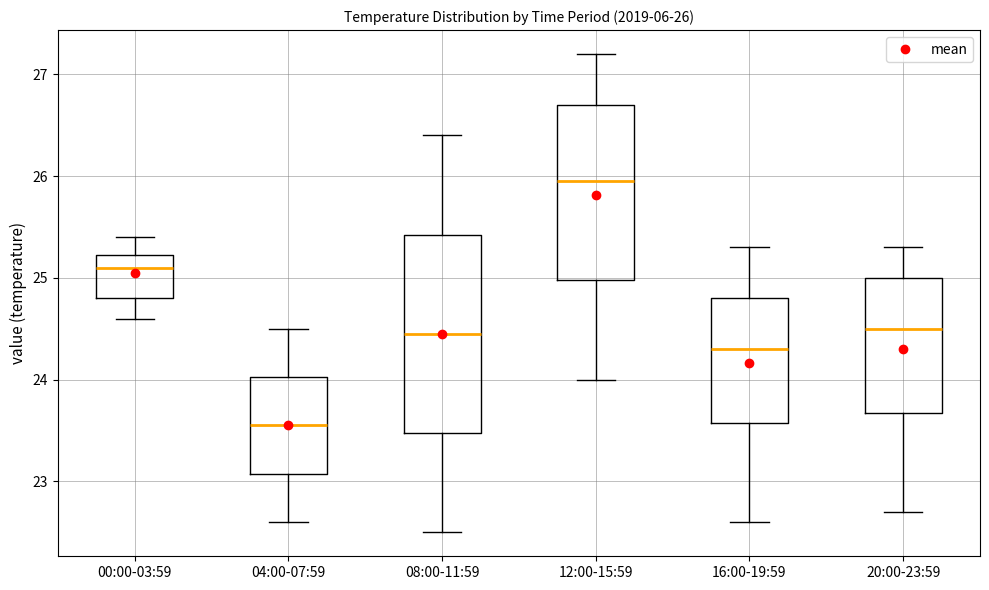

Which box's median line is the lowest?

04:00-07:59